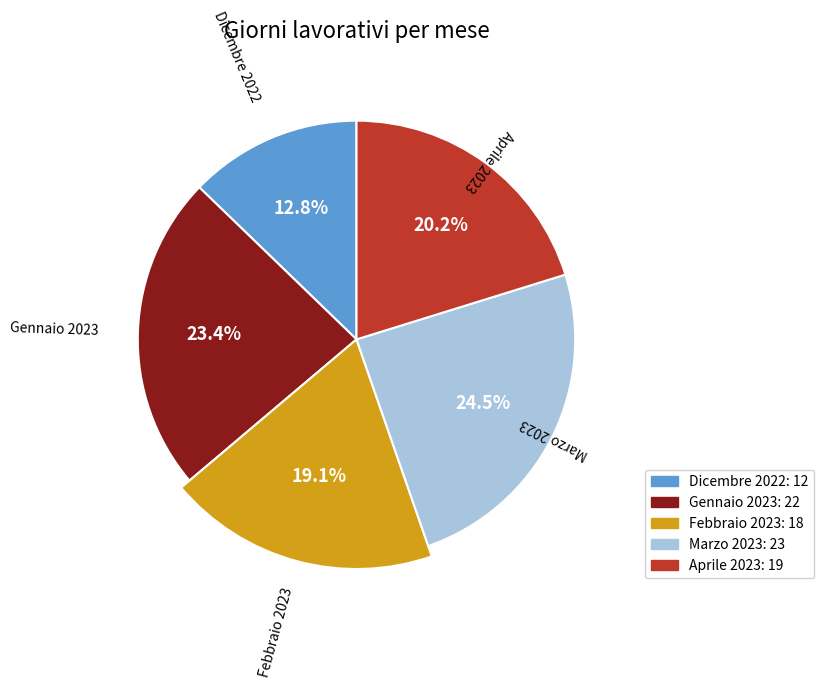

To the nearest percent, what is the average slice percentage?

20%